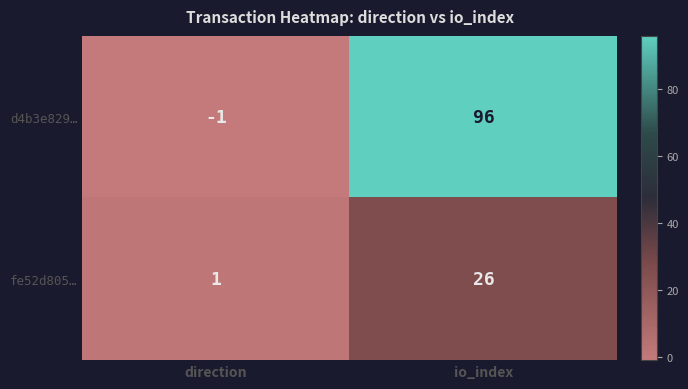

What is the sum of all d4b3e829… values?

95